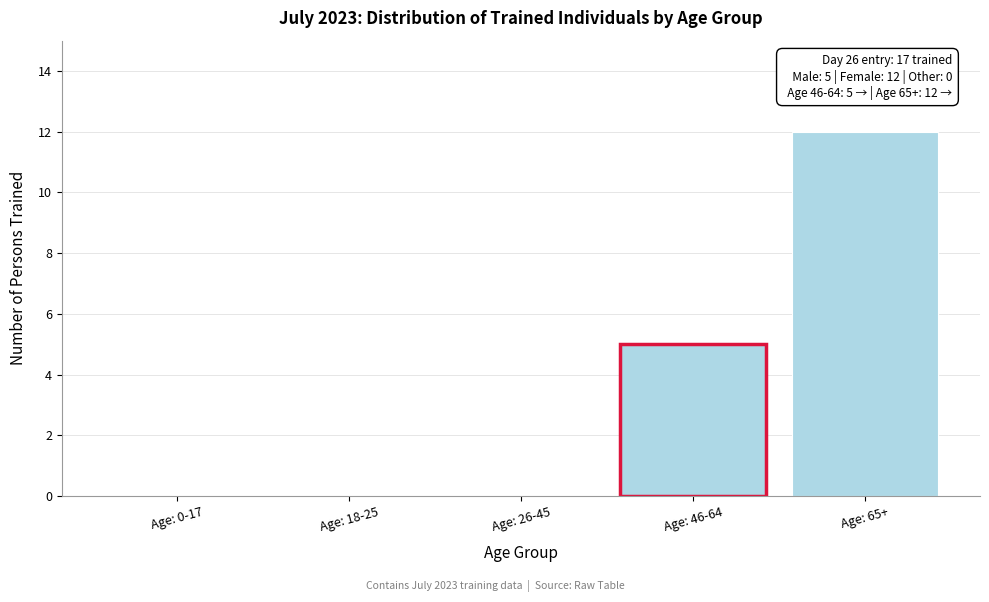

Reading left to right, transcribe all the data shown in this chart.

Age: 0-17=0	Age: 18-25=0	Age: 26-45=0	Age: 46-64=5	Age: 65+=12